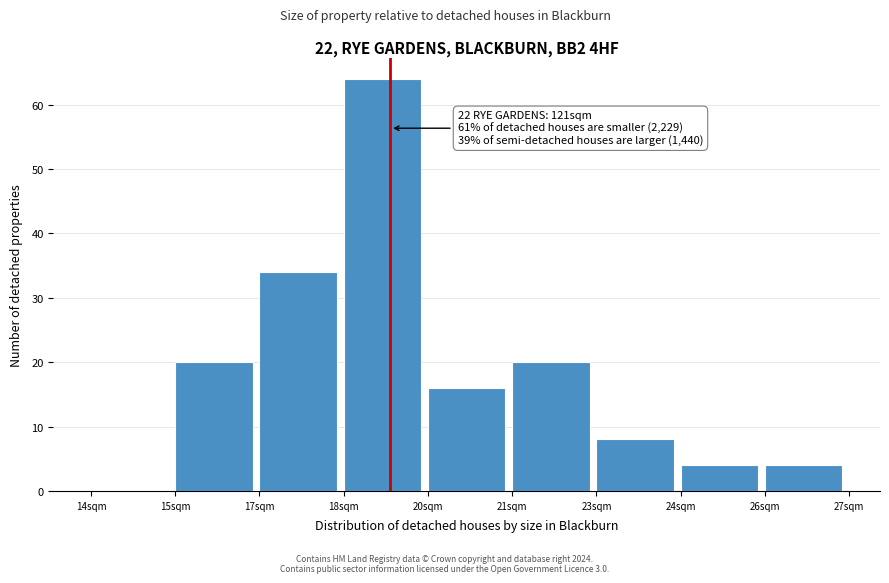

Reading left to right, what are all the values shown in this chart?

14sqm=0	15sqm=20	17sqm=34	18sqm=64	20sqm=16	21sqm=20	23sqm=8	24sqm=4	26sqm=4